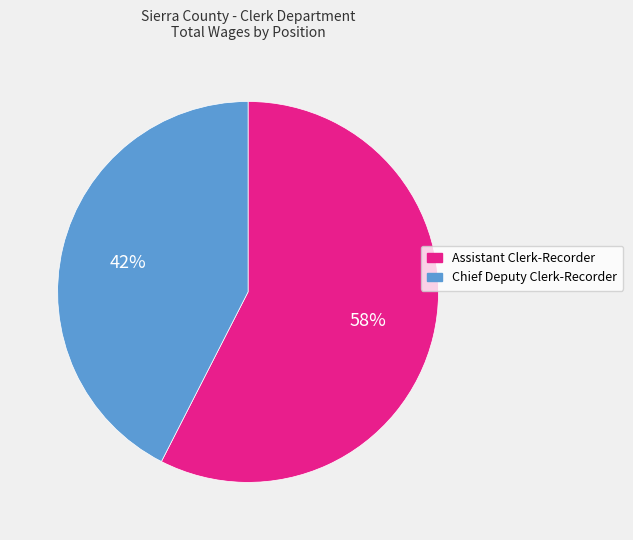

Which has a higher value, Assistant Clerk-Recorder or Chief Deputy Clerk-Recorder?

Assistant Clerk-Recorder